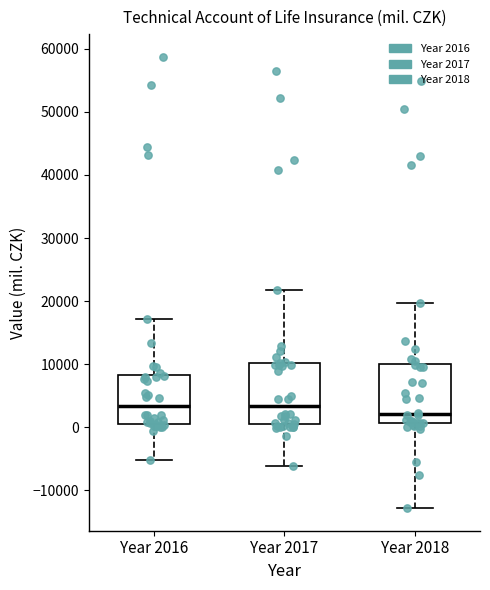

Reading left to right, transcribe this box plot: for each box, give where its median line is, the range the box spans, and where its two whiskers end, as read against the y-axis. The values are not printed on the chart, so give them approximately, as read against the axis.

Year 2016: median 3000, box 1000 to 8000, whiskers -5000 to 17000
Year 2017: median 3000, box 0 to 10000, whiskers -6000 to 22000
Year 2018: median 2000, box 1000 to 10000, whiskers -13000 to 20000